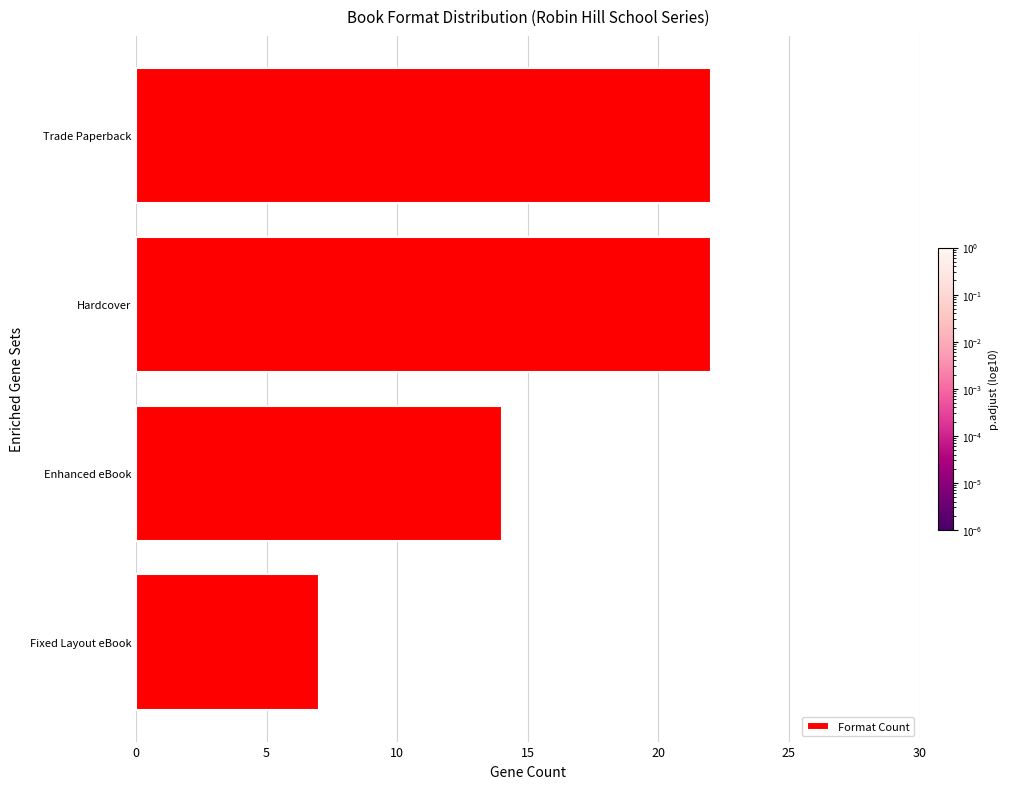

Is it true that the value at Trade Paperback is 14?

False